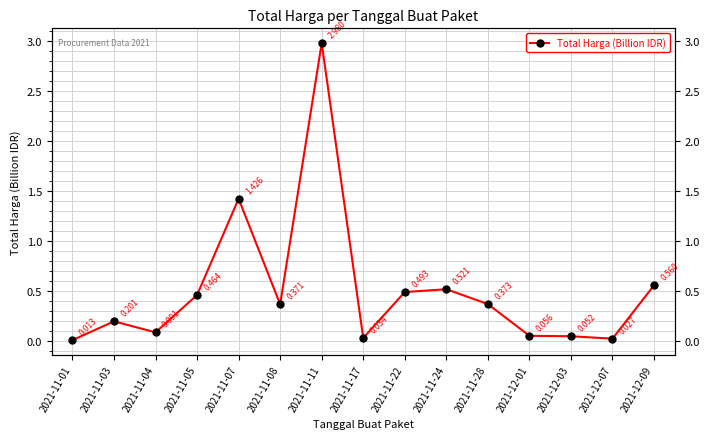

Is this an area chart (filled region under the line)?

No